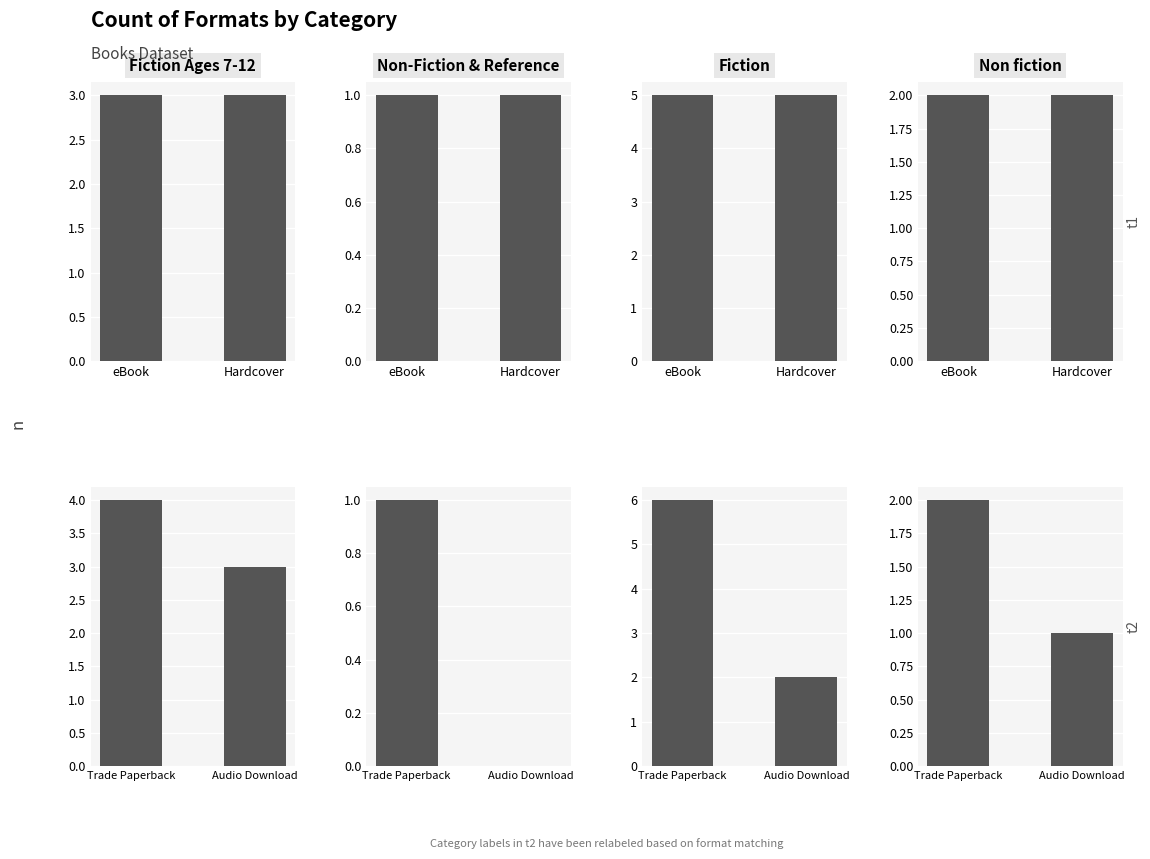

What is the total value across all series at Non-Fiction & Reference?

3